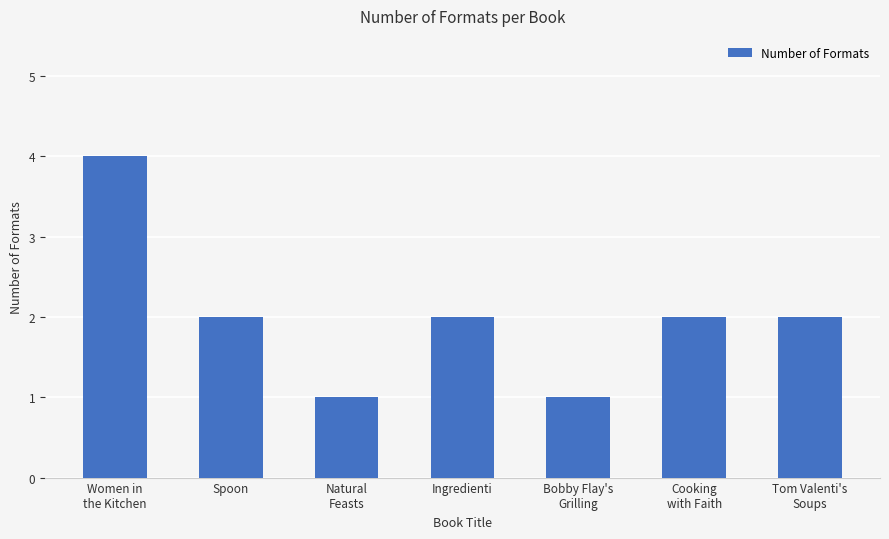

What is the smallest value displayed?

1